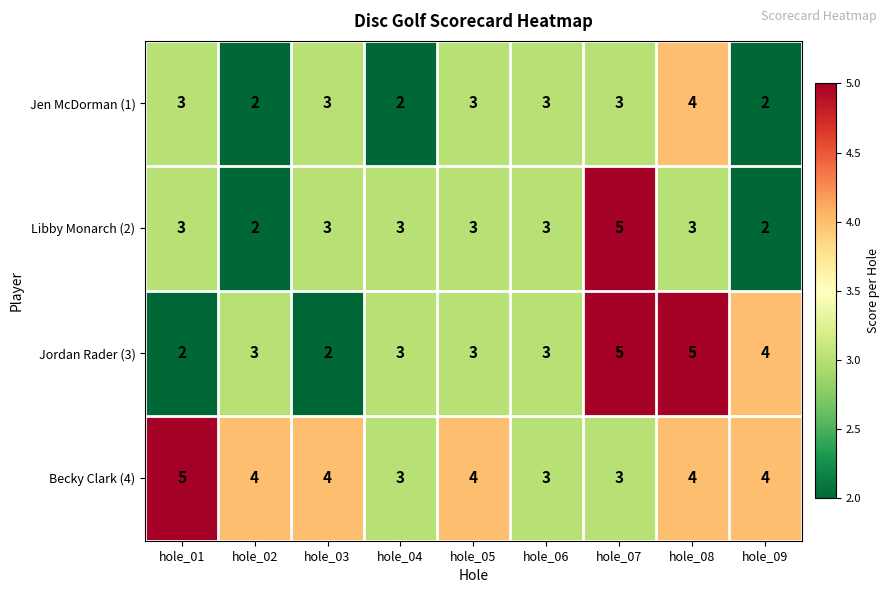

Where does the Becky Clark (4) series first go above 4?

hole_01